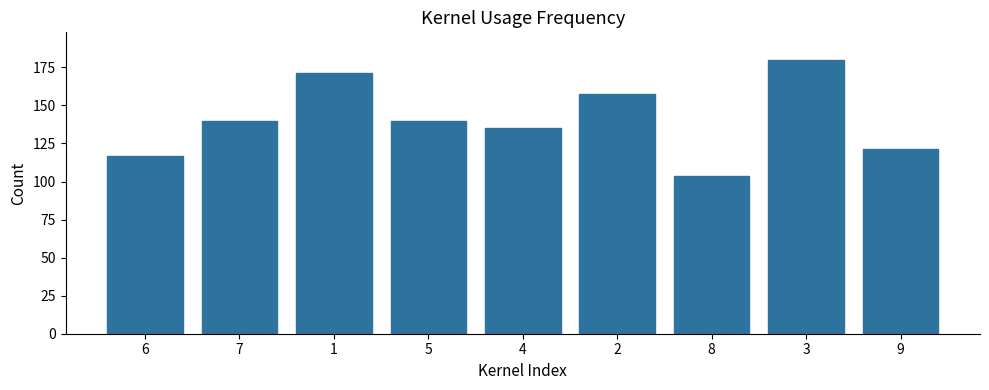

Reading right to left, extract all data points from this chart.

121.5	180.0	103.5	157.5	135.0	139.5	171.0	139.5	117.0